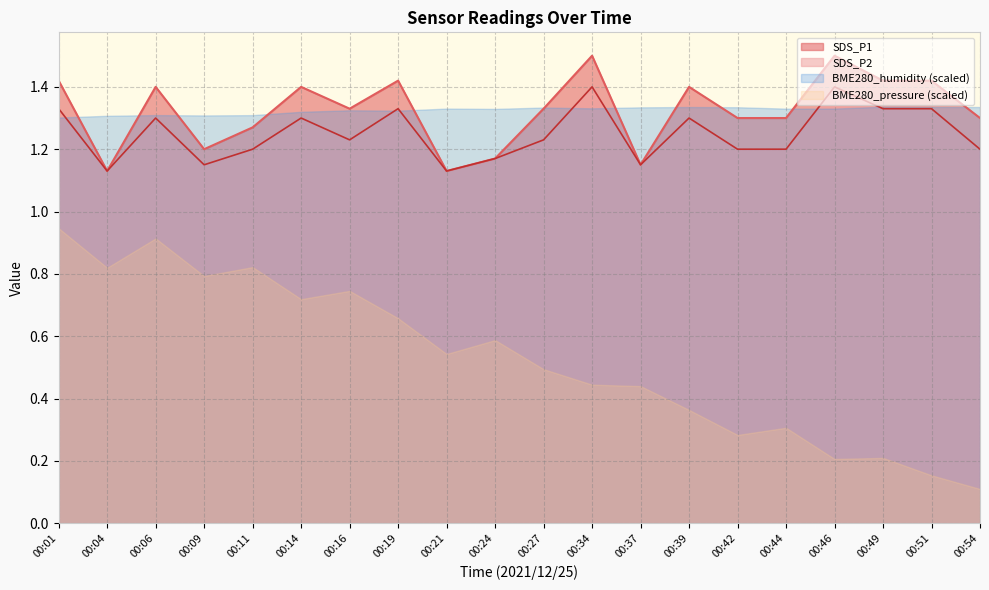

At how many categories does at least one series exceed 1?

20